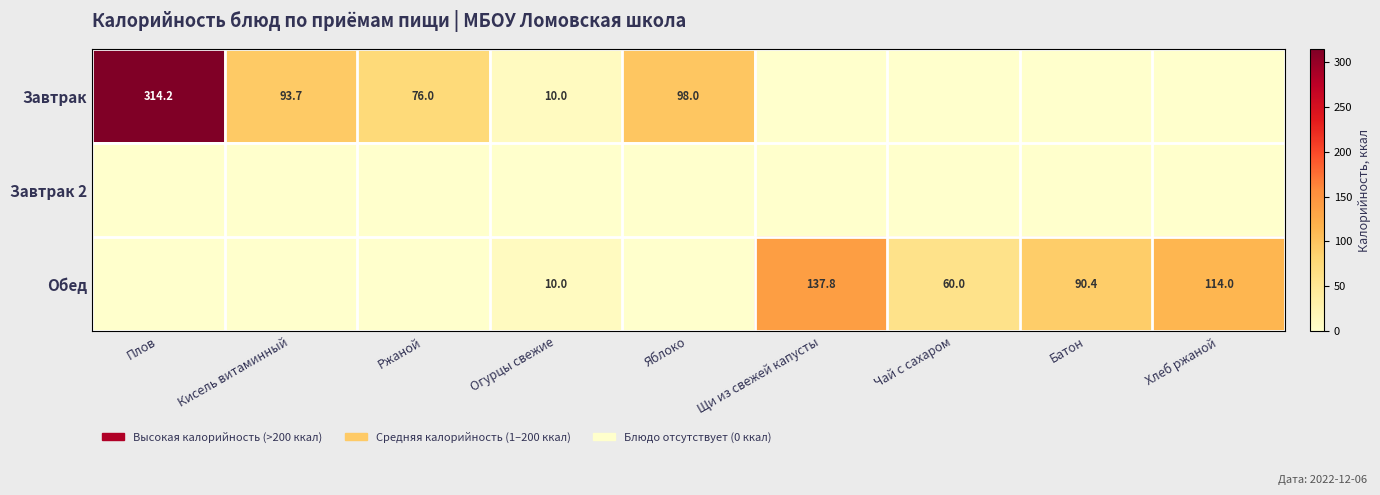

The value of Обед at Чай с сахаром is 60.0. True or false?

True